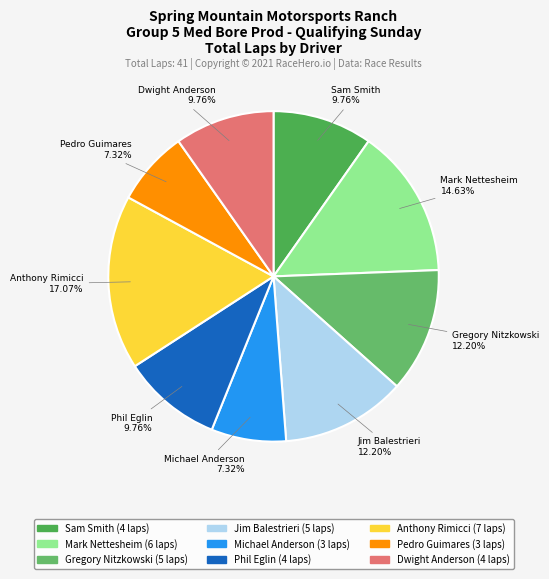

Combined, what portion of the pie is Gregory Nitzkowski and Dwight Anderson?

22.0%